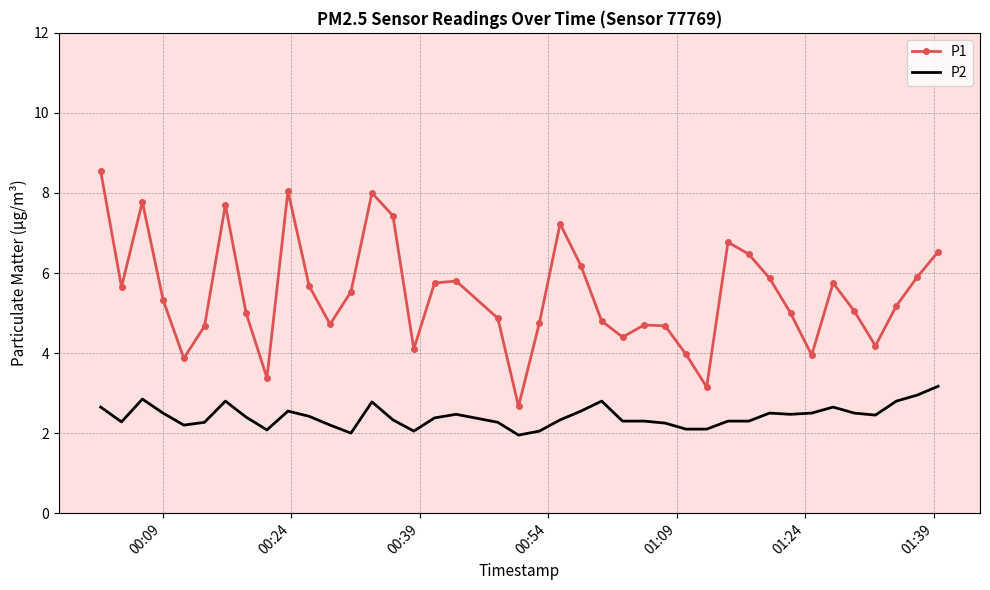

Which series has the widest spread of values?

P1